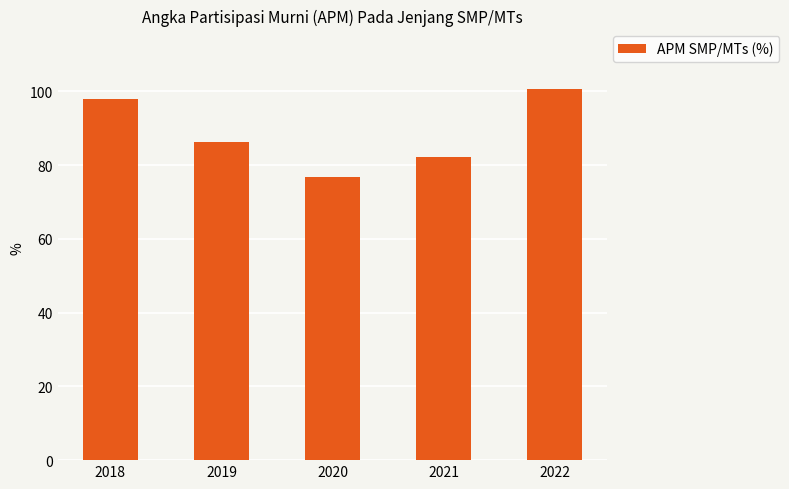

What is the difference between the second highest and minimum values?

21.3